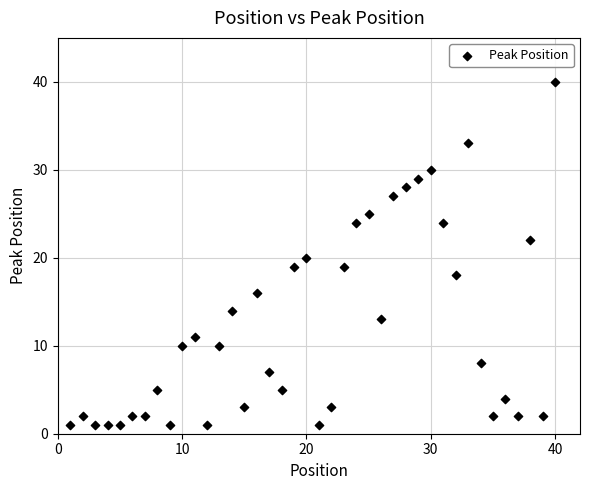

What is the range of X values (max minus min)?

39